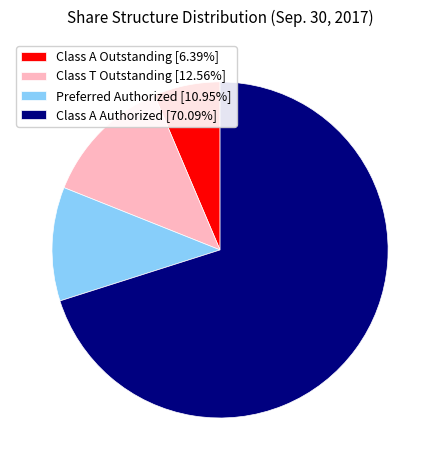

What is the ratio of the value at Preferred Authorized [10.95%] to the value at Class T Outstanding [12.56%]?

0.9